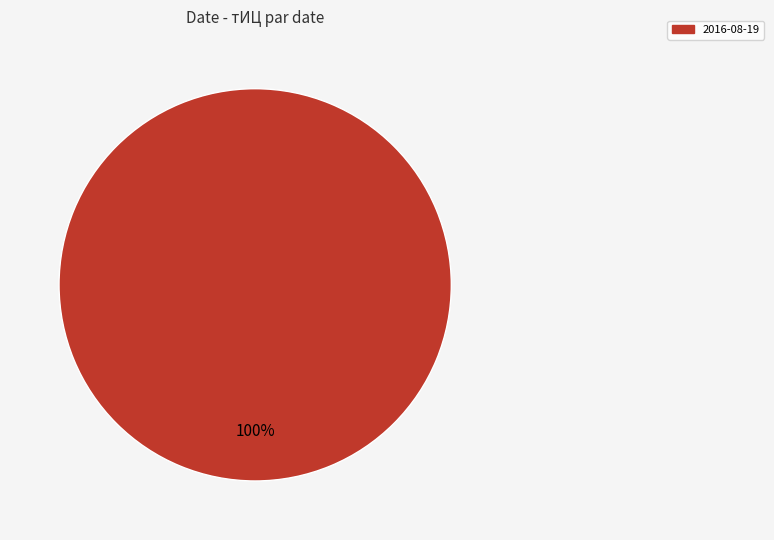

The 2016-08-19 slice represents 100% of the pie. True or false?

True